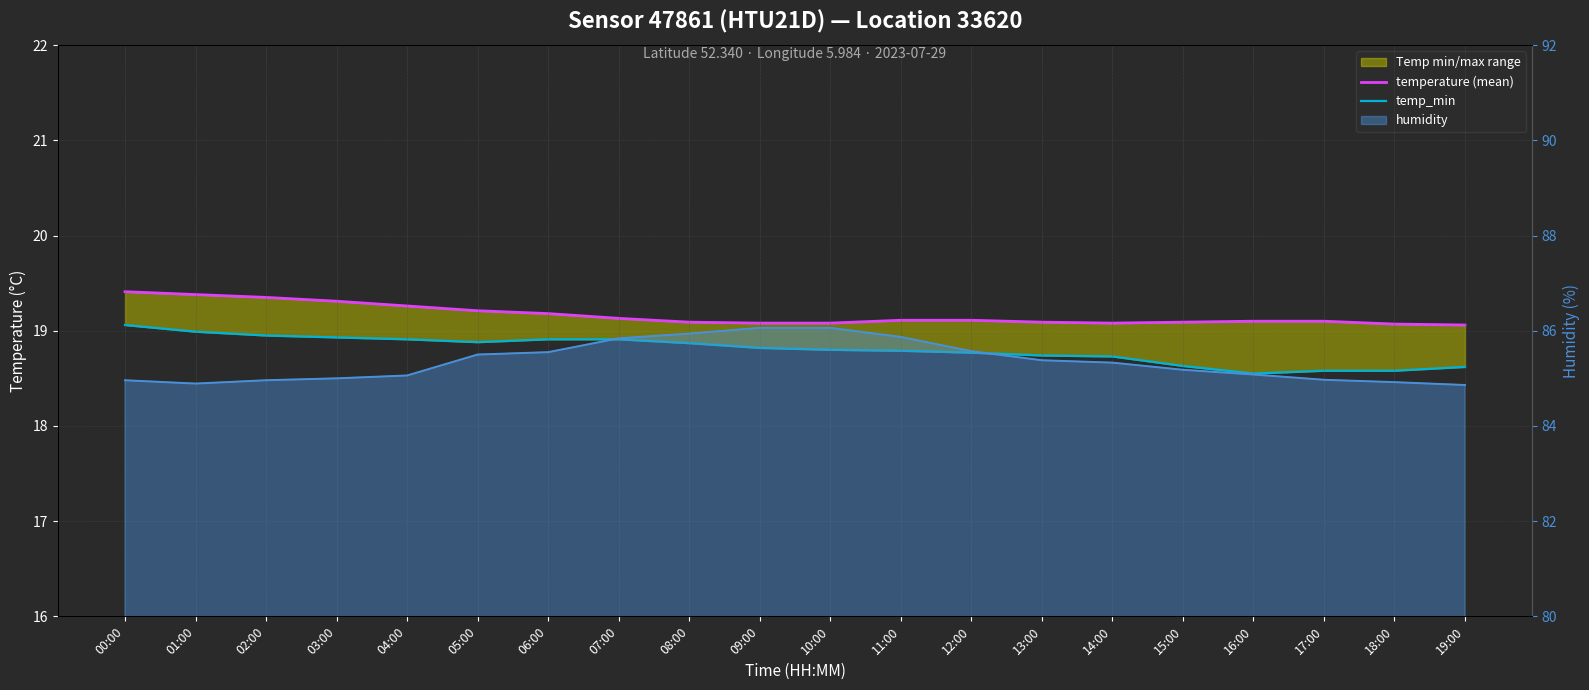

Which category has the highest value in the temperature (mean) series?

00:00